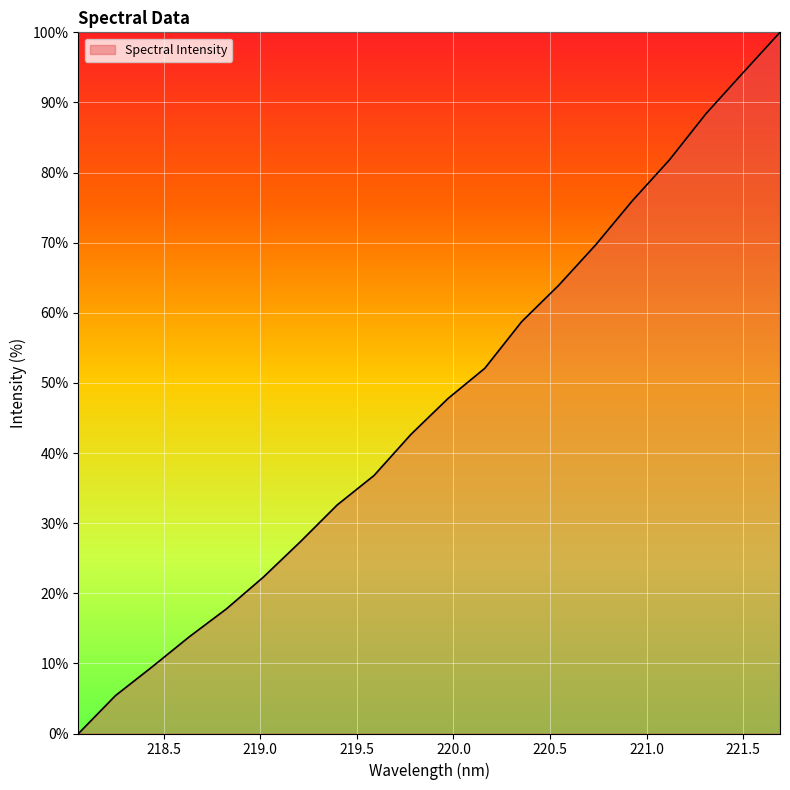

What is the maximum value shown in the chart?

100.0